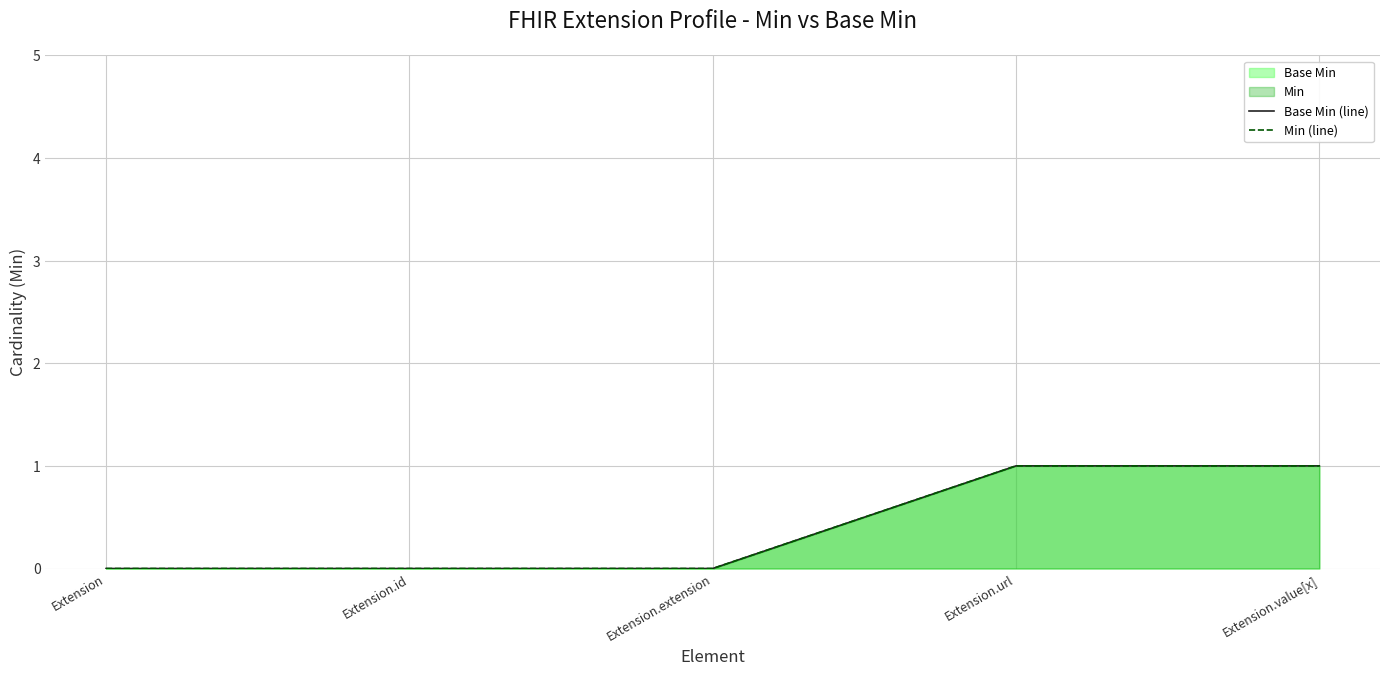

What is the label of the 1st point from the right?

Extension.value[x]